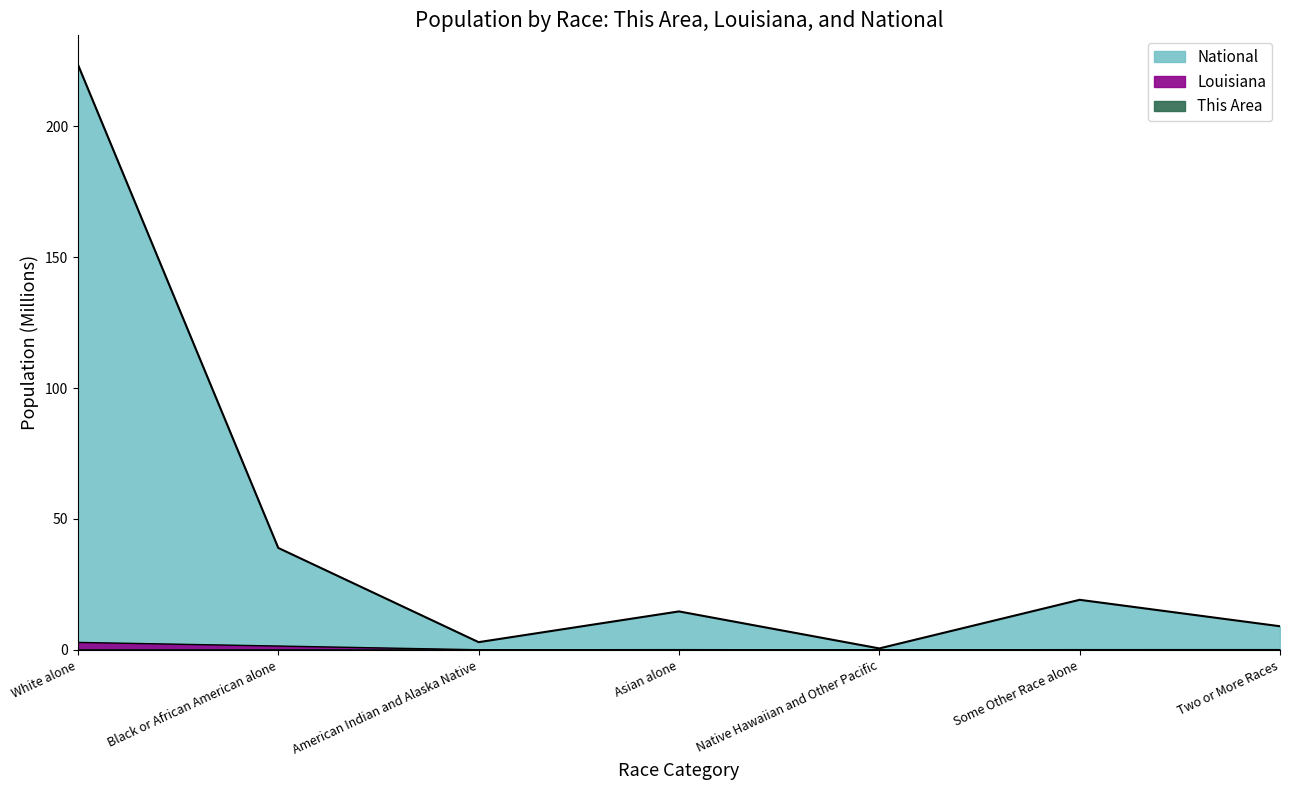

Reading right to left, extract all data points from this chart.

This Area: Two or More Races=0.0	Some Other Race alone=0.0	Native Hawaiian and Other Pacific=0.0	Asian alone=0.0	American Indian and Alaska Native=0.0	Black or African American alone=0.0	White alone=0.0
Louisiana: Two or More Races=0.1	Some Other Race alone=0.1	Native Hawaiian and Other Pacific=0.0	Asian alone=0.1	American Indian and Alaska Native=0.0	Black or African American alone=1.5	White alone=2.8
National: Two or More Races=9.0	Some Other Race alone=19.1	Native Hawaiian and Other Pacific=0.5	Asian alone=14.7	American Indian and Alaska Native=2.9	Black or African American alone=38.9	White alone=223.6